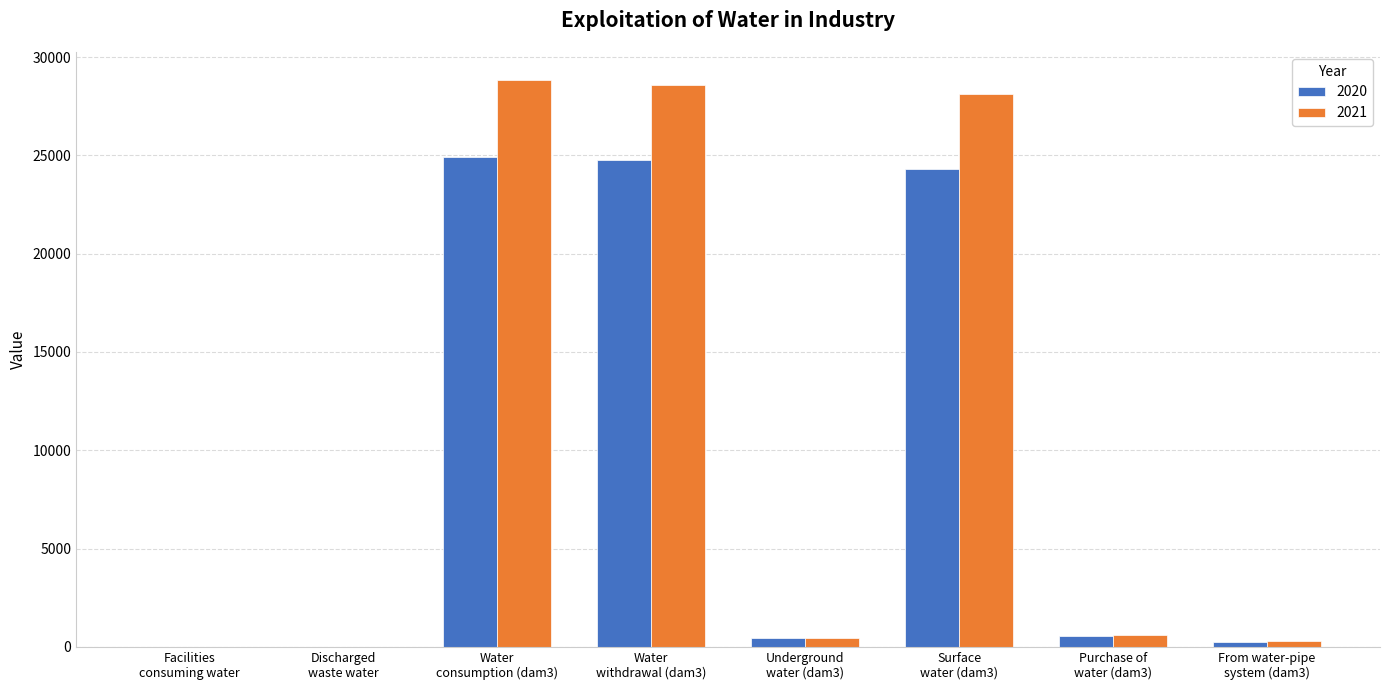

Which series has the largest total across all categories?

2021